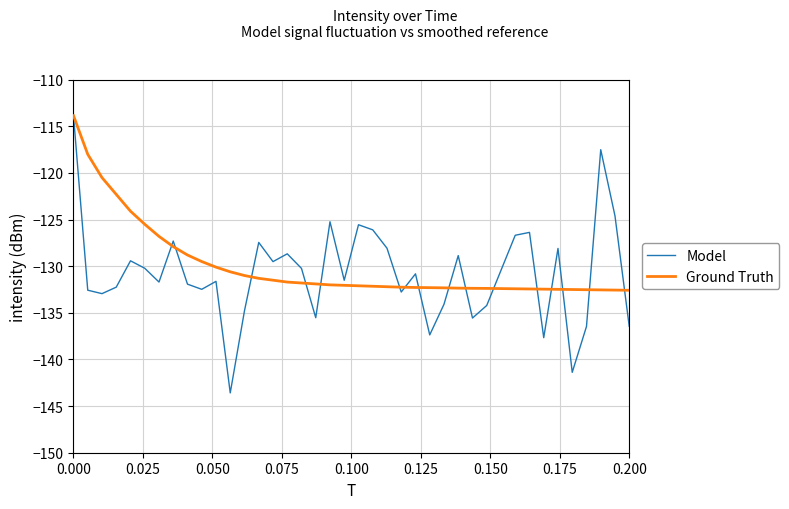

What is the lowest value of the Ground Truth series?

-132.6